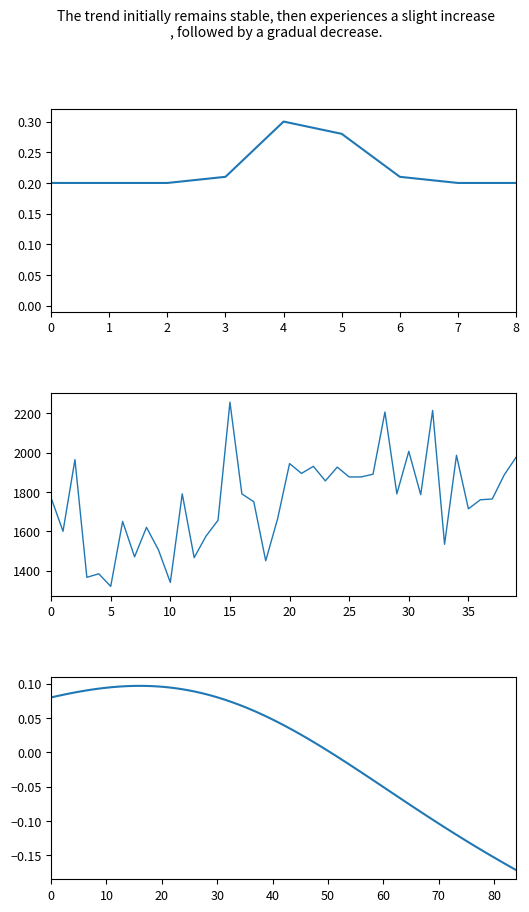

Rank the categories by value from lowest to highest.

5, 10, 3, 4, 18, 12, 7, 9, 33, 13, 1, 8, 6, 14, 19, 35, 17, 36, 37, 0, 31, 11, 16, 29, 23, 25, 26, 38, 27, 21, 24, 22, 20, 2, 39, 34, 30, 28, 32, 15